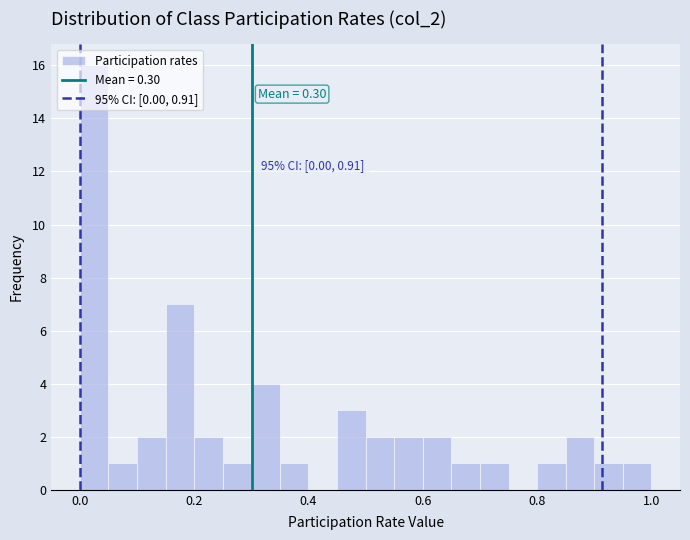

Read against the x-axis, roughly where is the centre of the tallest bar?

0.02